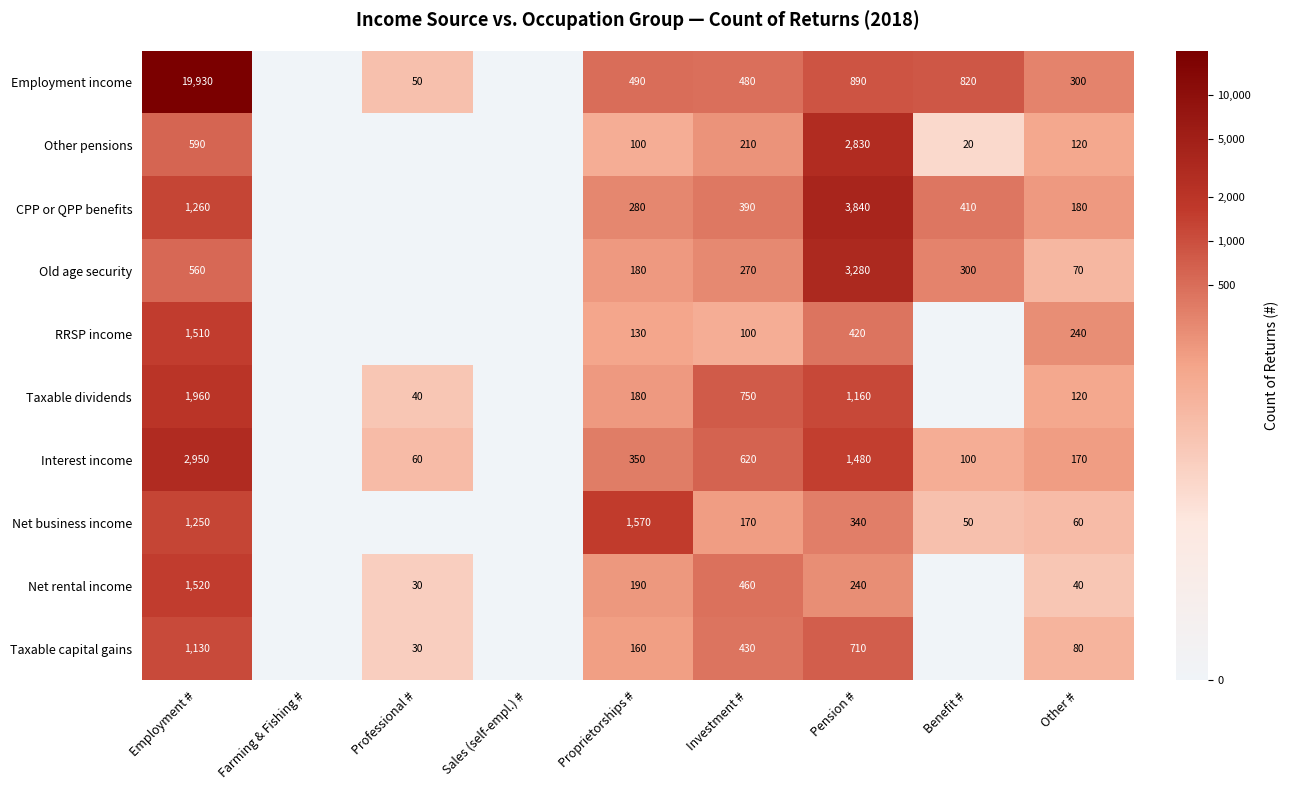

What is the total value across all series at Investment #?

3880